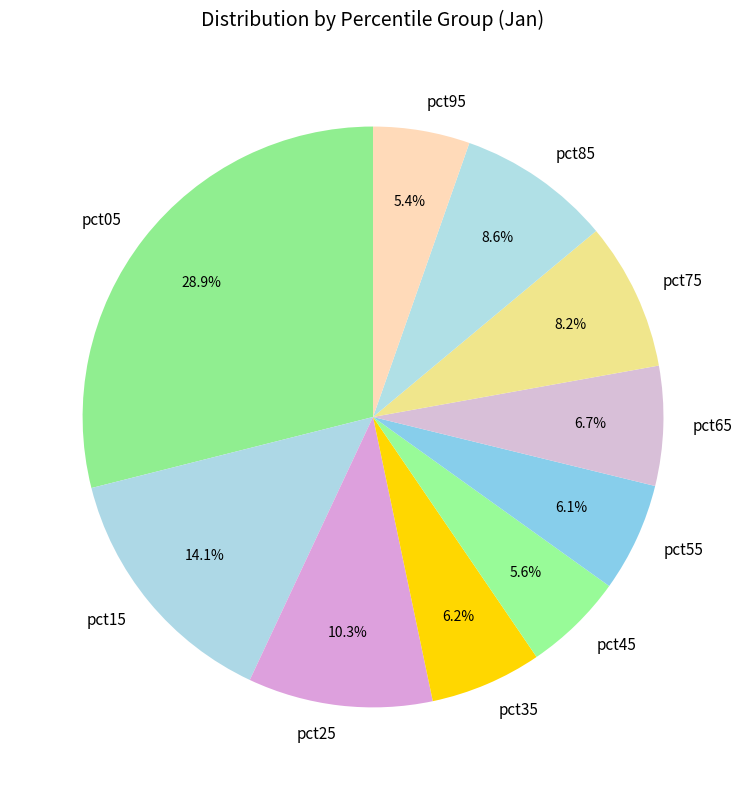

What is the largest slice in the pie chart?

pct05